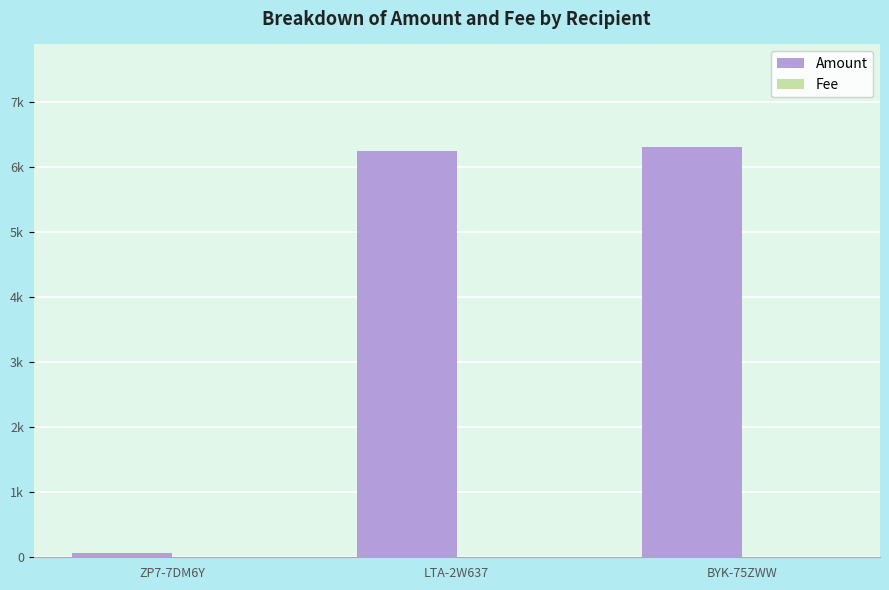

List the series in order of their overall mean, highest first.

Amount, Fee